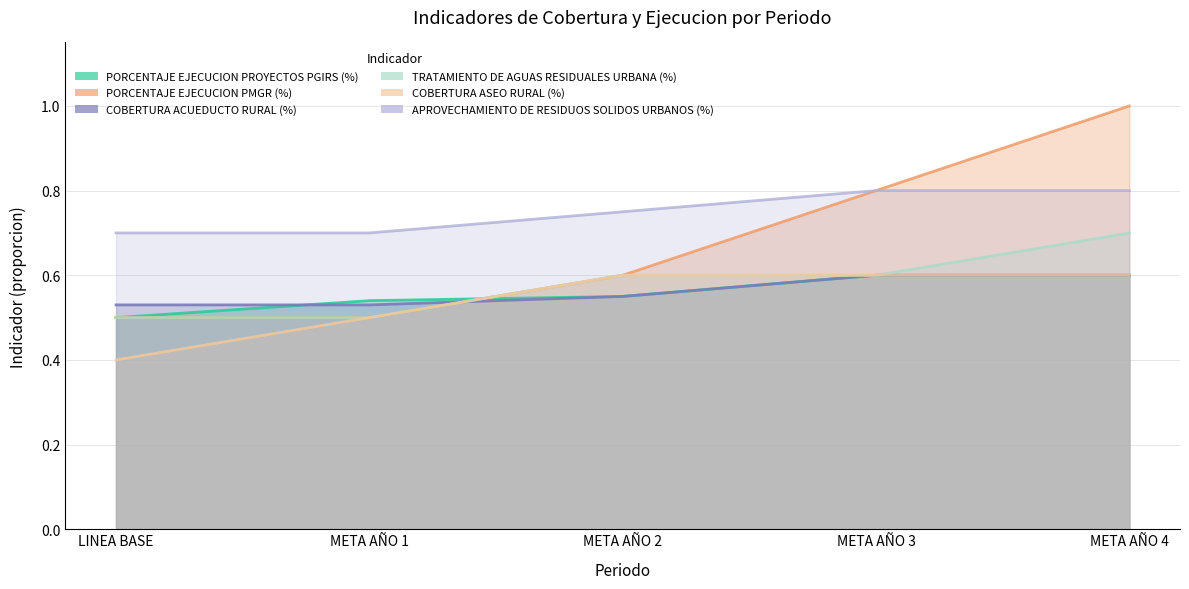

Count the number of data series in this chart.

6